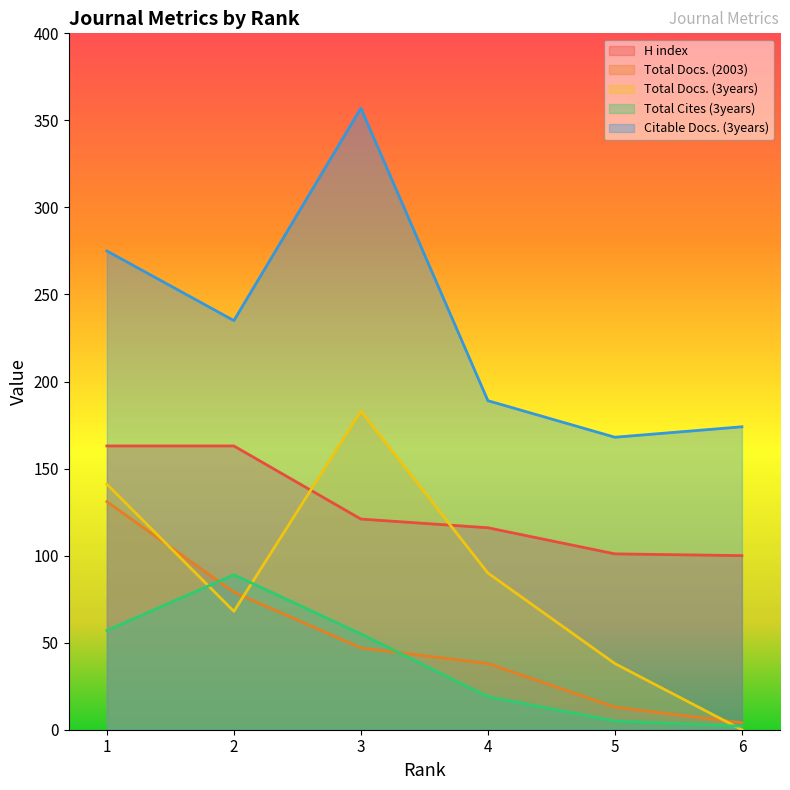

What are all the series names shown in the legend?

H index, Total Docs. (2003), Total Docs. (3years), Total Cites (3years), Citable Docs. (3years)